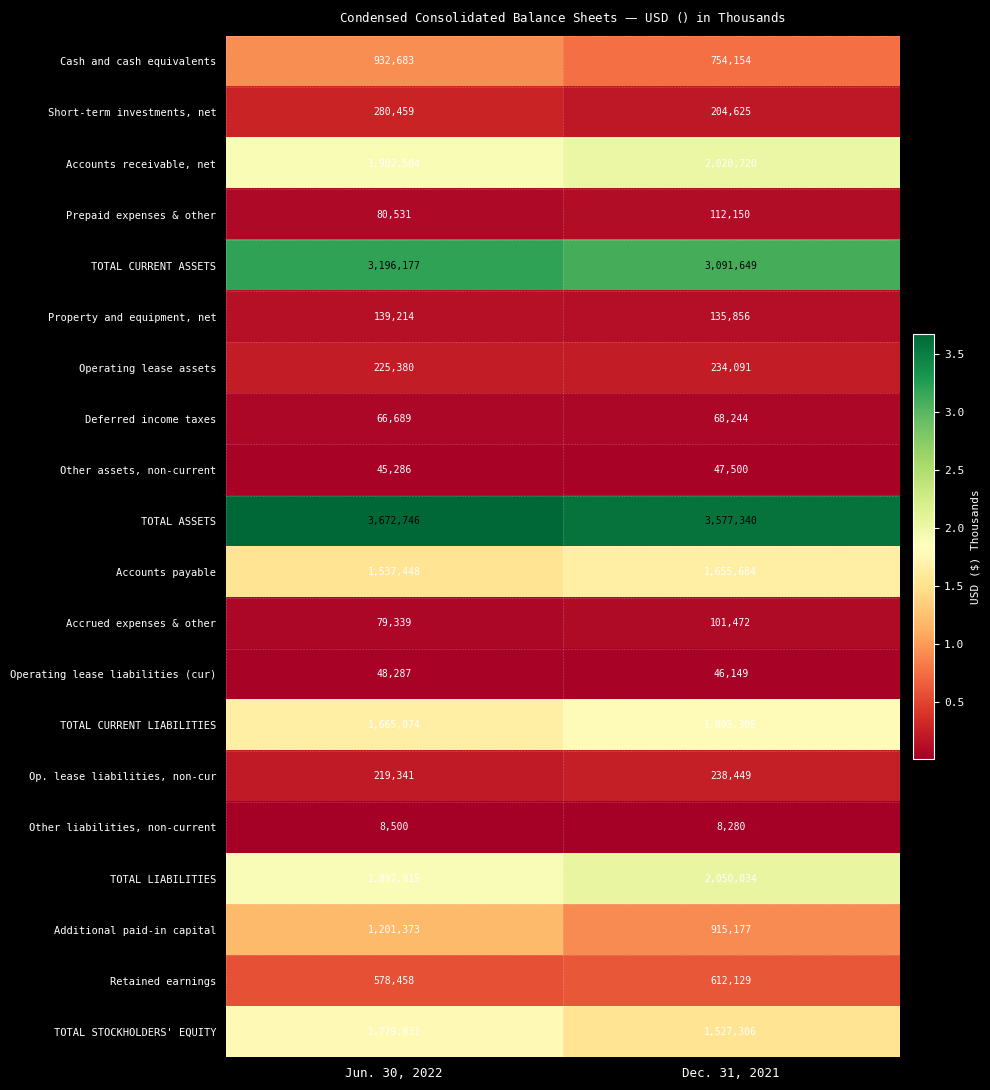

True or false: Op. lease liabilities, non-cur has a value of 130832 at Dec. 31, 2021.

False